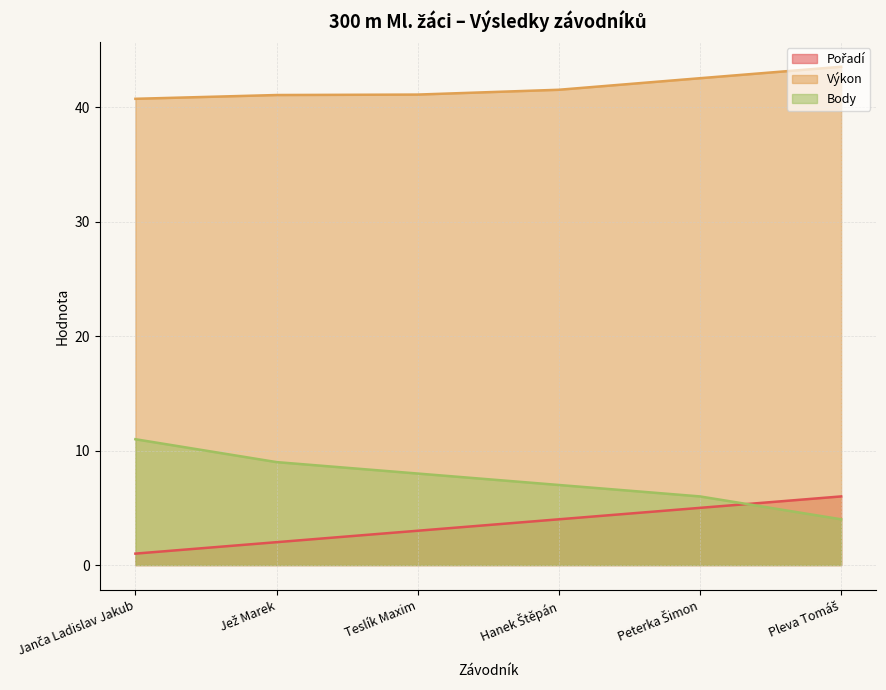

What is the total value across all series at Peterka Šimon?

53.6